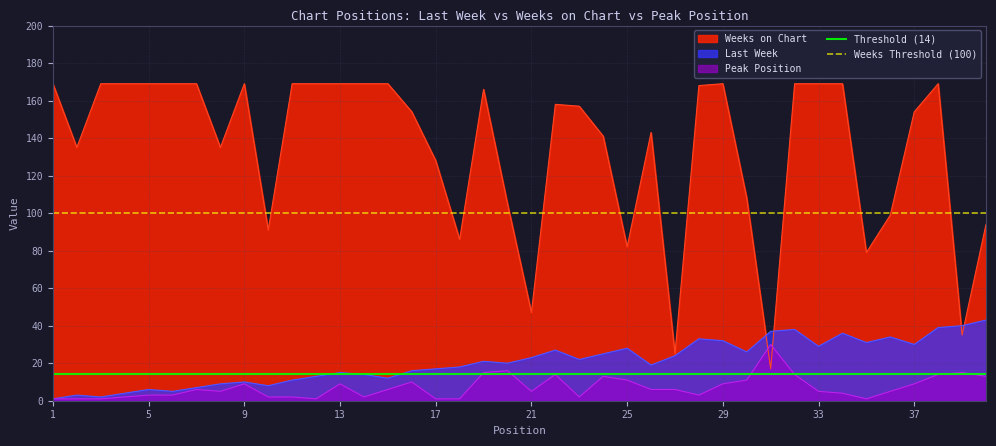

Between 1 and 5, which is larger?

1